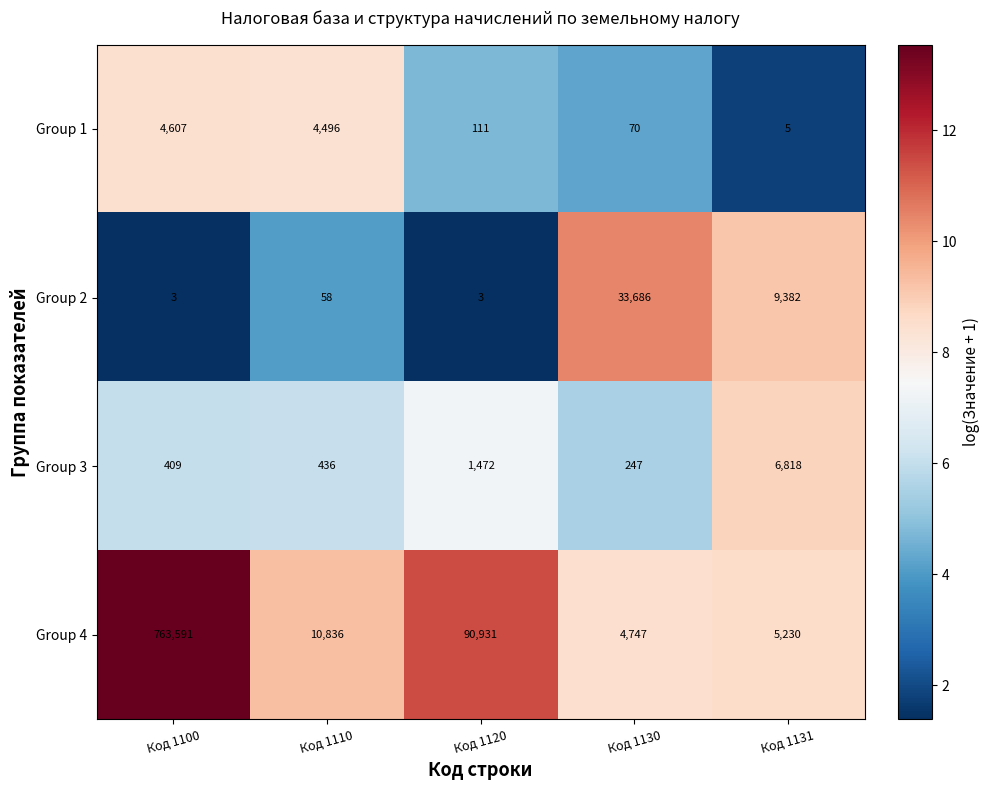

Which series has the largest range (max minus min)?

Group 4